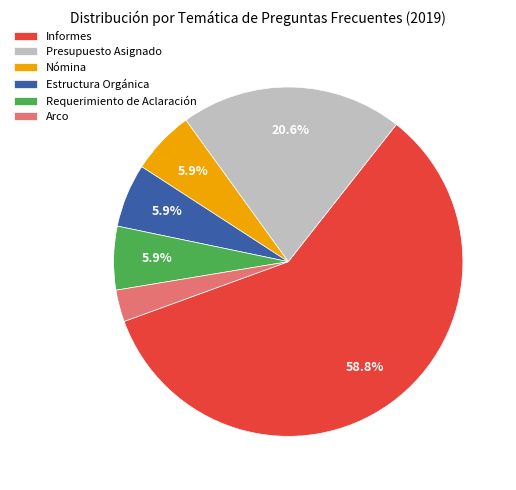

Which category accounts for the majority?

Informes